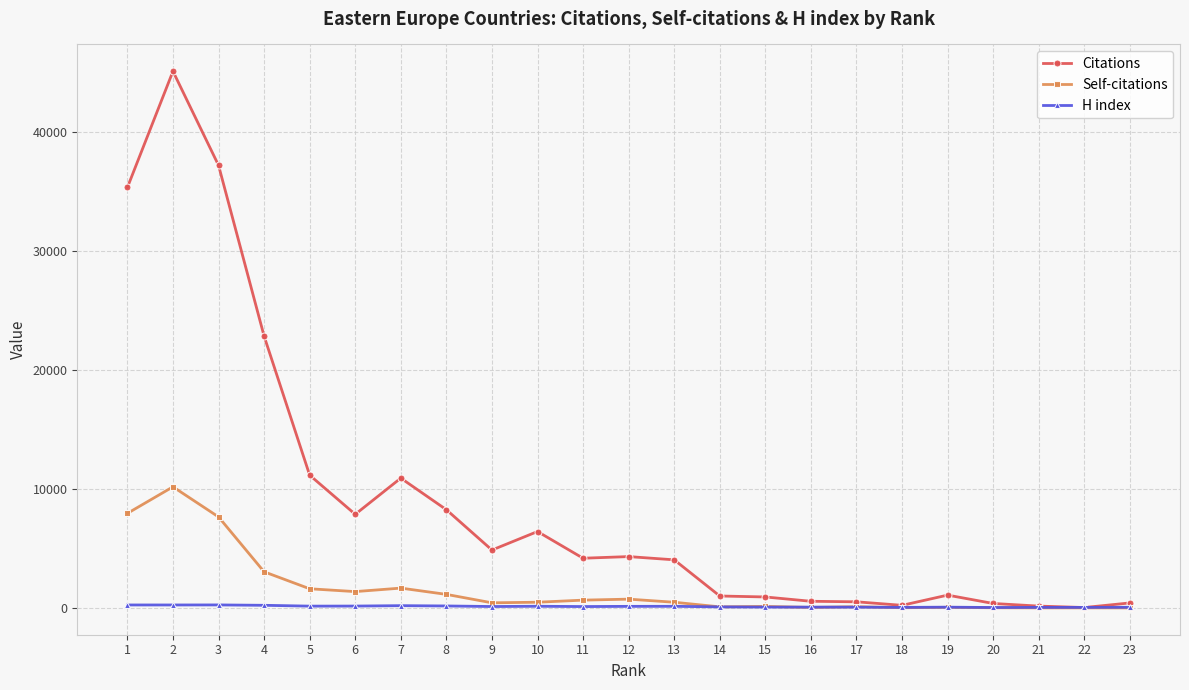

Read the Citations value at 19, to the nearest 10.

1070